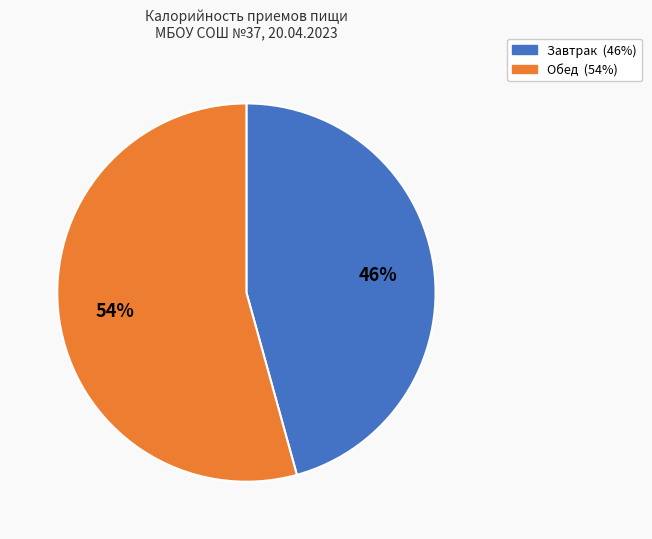

To the nearest percent, what is the combined percentage of Обед and Завтрак?

100%